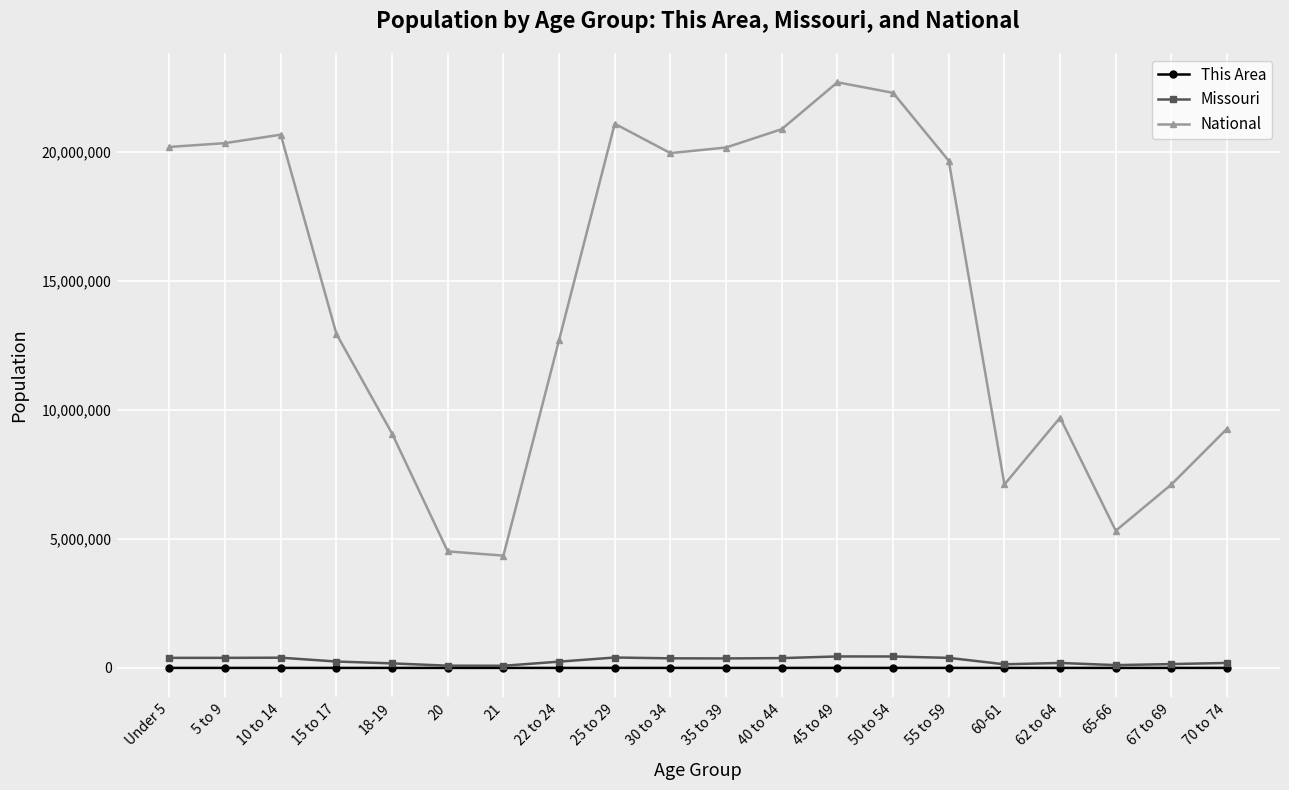

How many interior local peaks does the National series have?

4